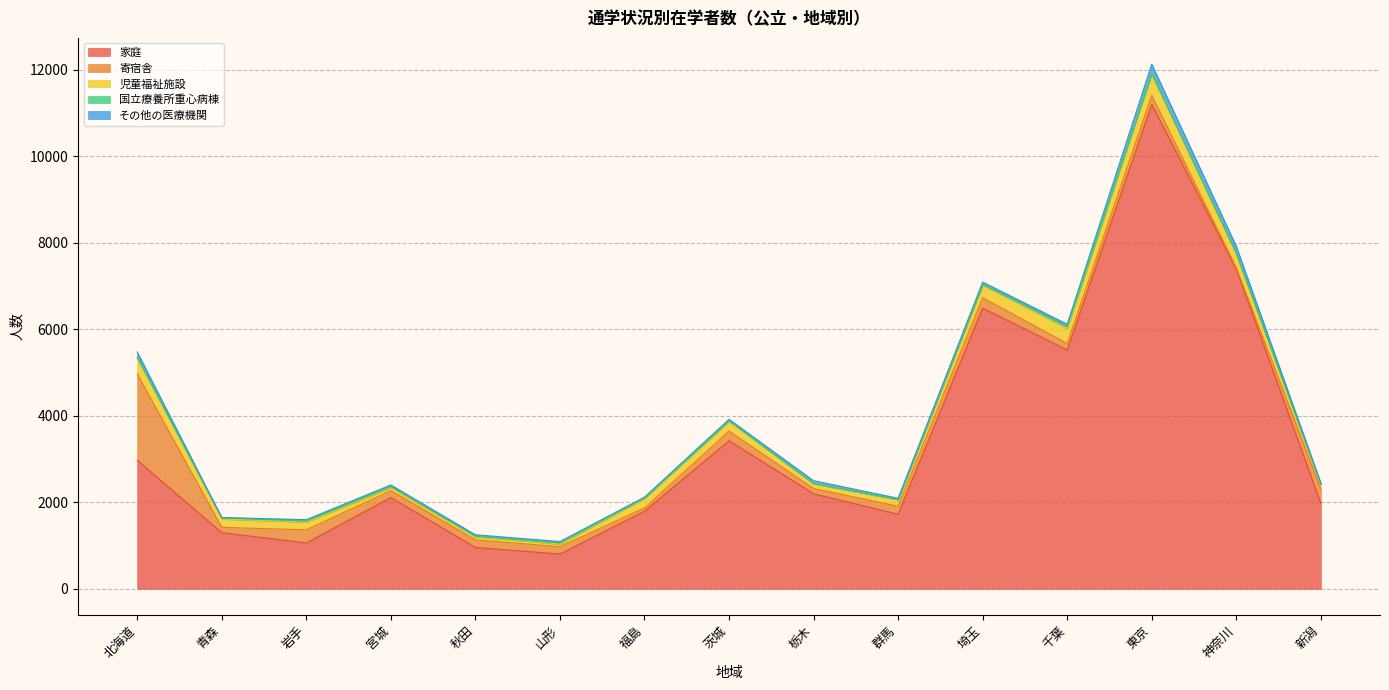

Which has a higher value, 岩手 or 千葉?

千葉